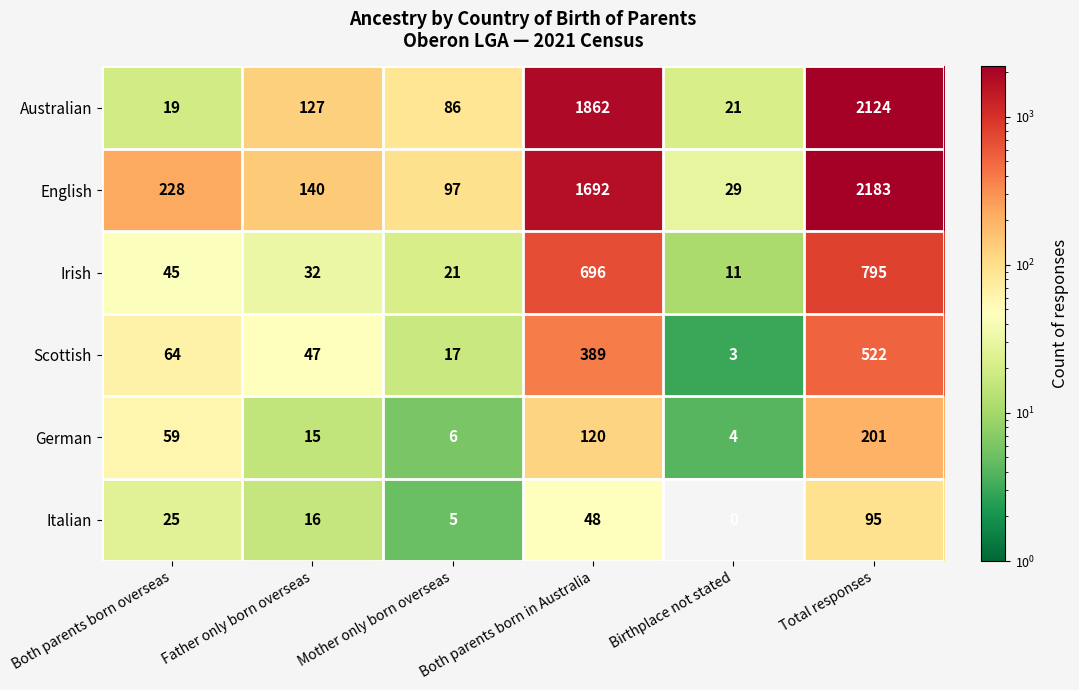

Rank the series at Mother only born overseas from highest to lowest value.

English, Australian, Irish, Scottish, German, Italian